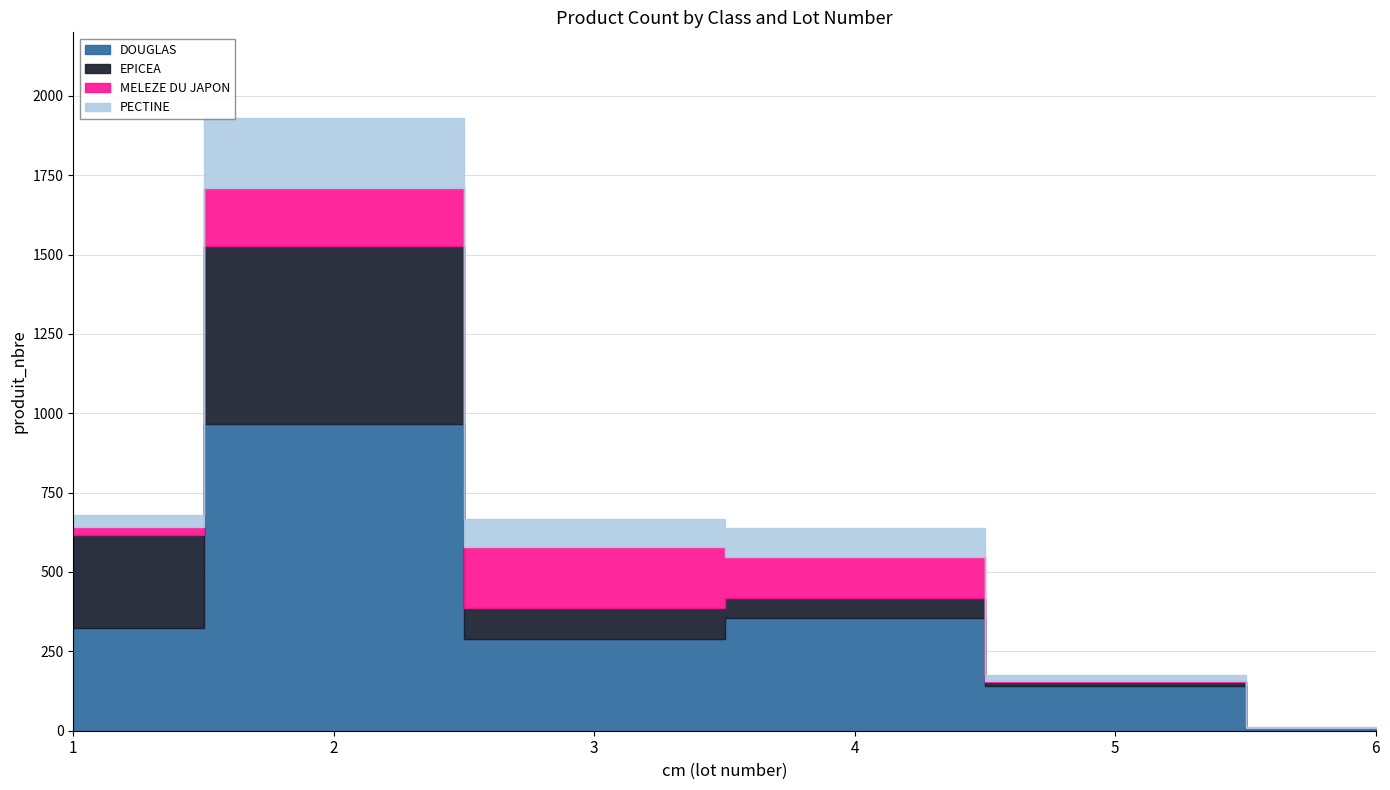

How many data points in DOUGLAS are above 325?

2